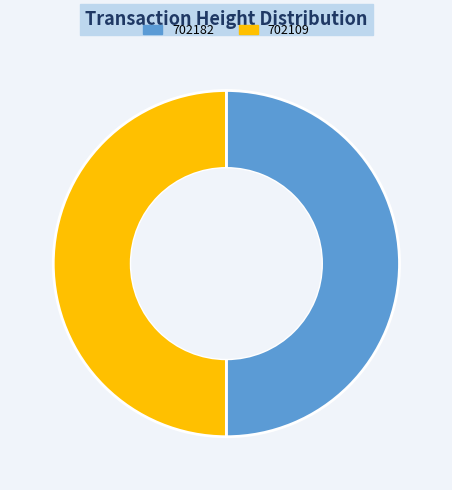

Is the sum of 702182 and 702109 greater than half?

Yes